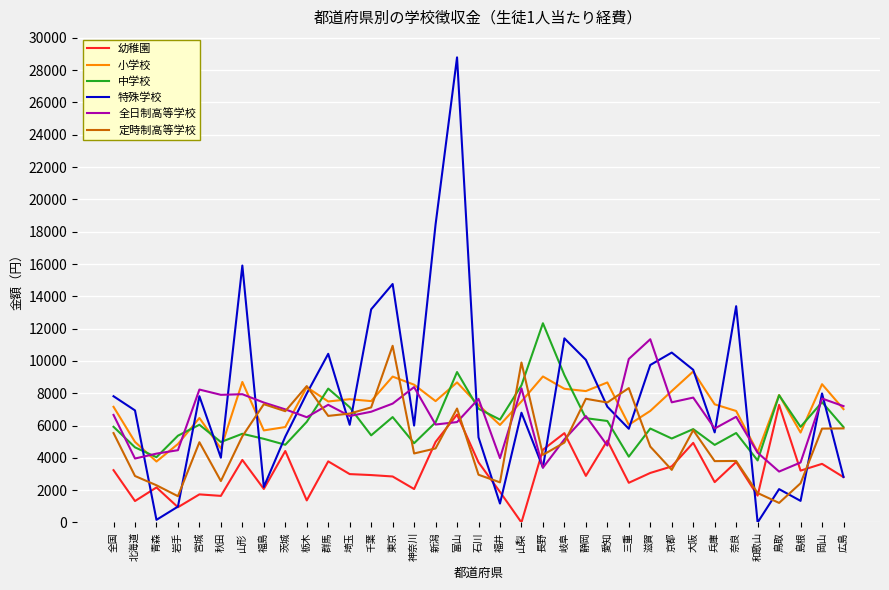

What is the difference between the highest and lowest values at 栃木?

7078